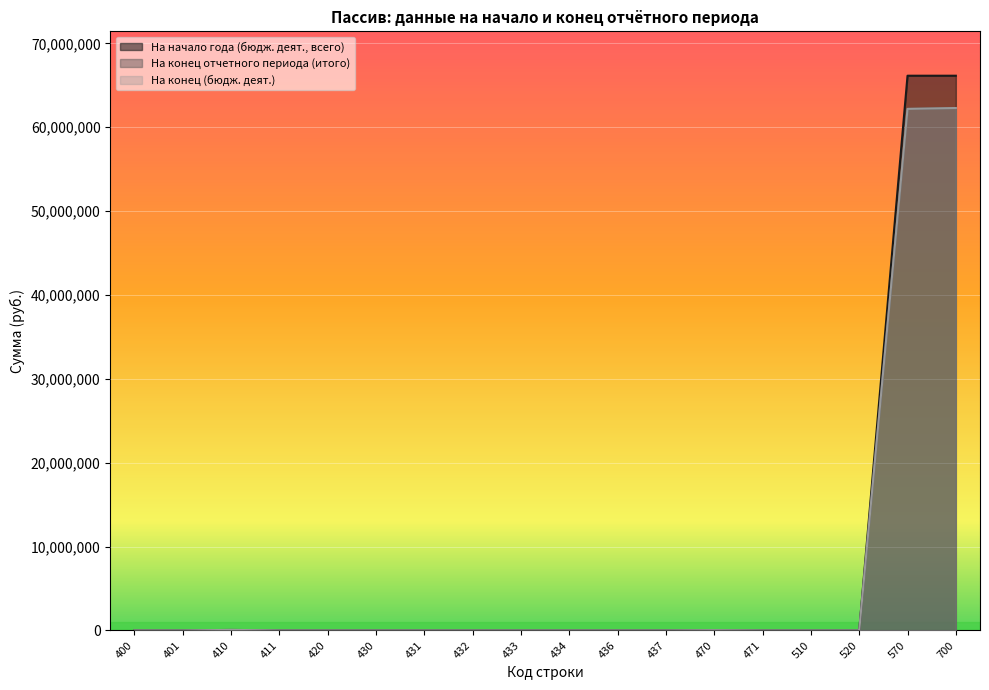

Does the chart display data point markers on the line(s)?

No